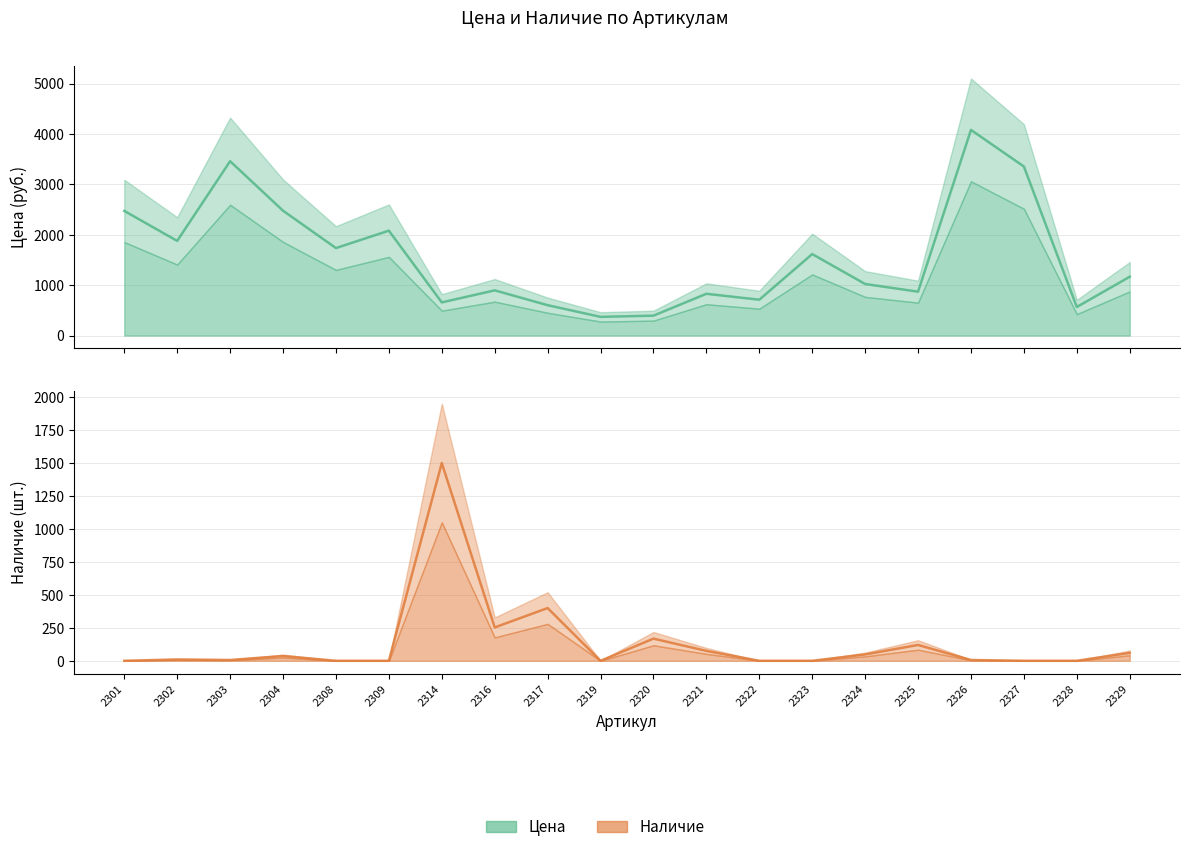

What is the sum of the Наличие values at 2327 and 2326?

6